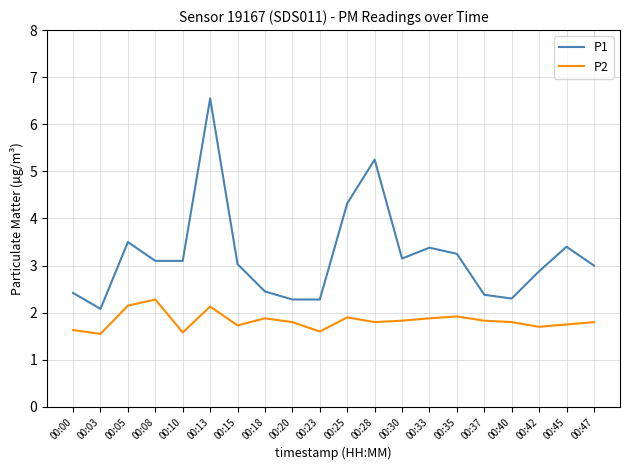

At 00:40, list the series in order from smallest to largest.

P2, P1